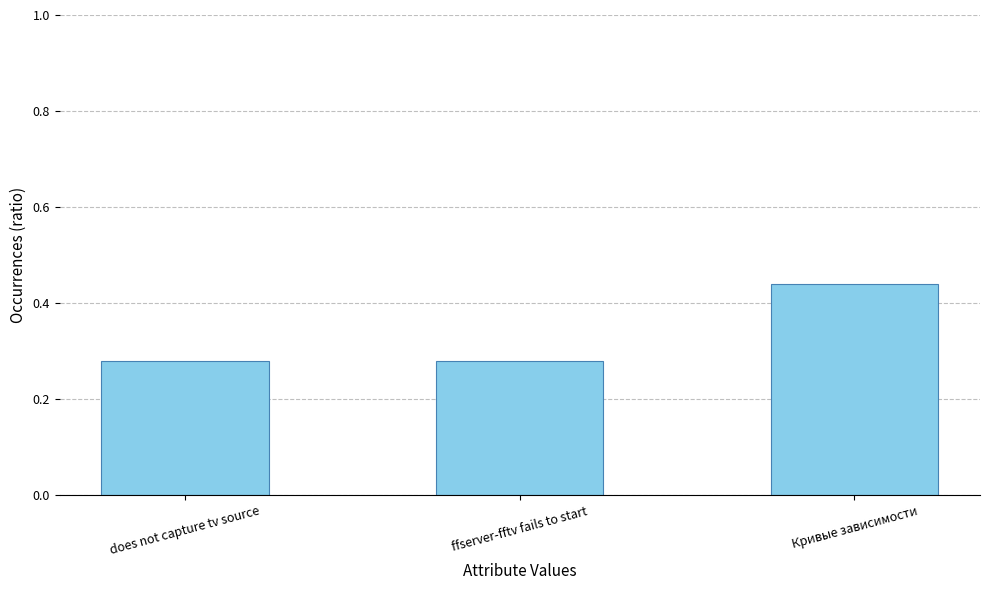

What is the difference between the values at ffserver-fftv fails to start and Кривые зависимости?

0.2